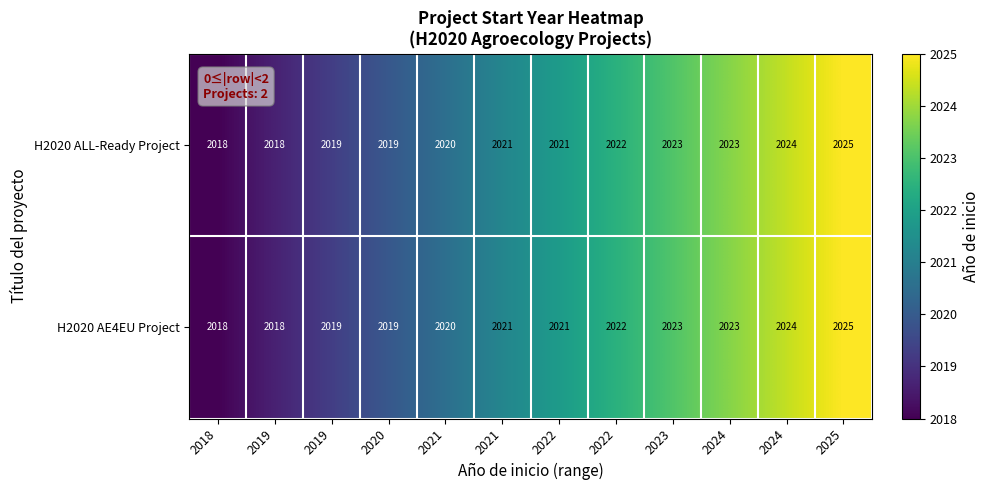

Rank the series by their maximum value, from highest to lowest.

H2020 ALL-Ready Project, H2020 AE4EU Project